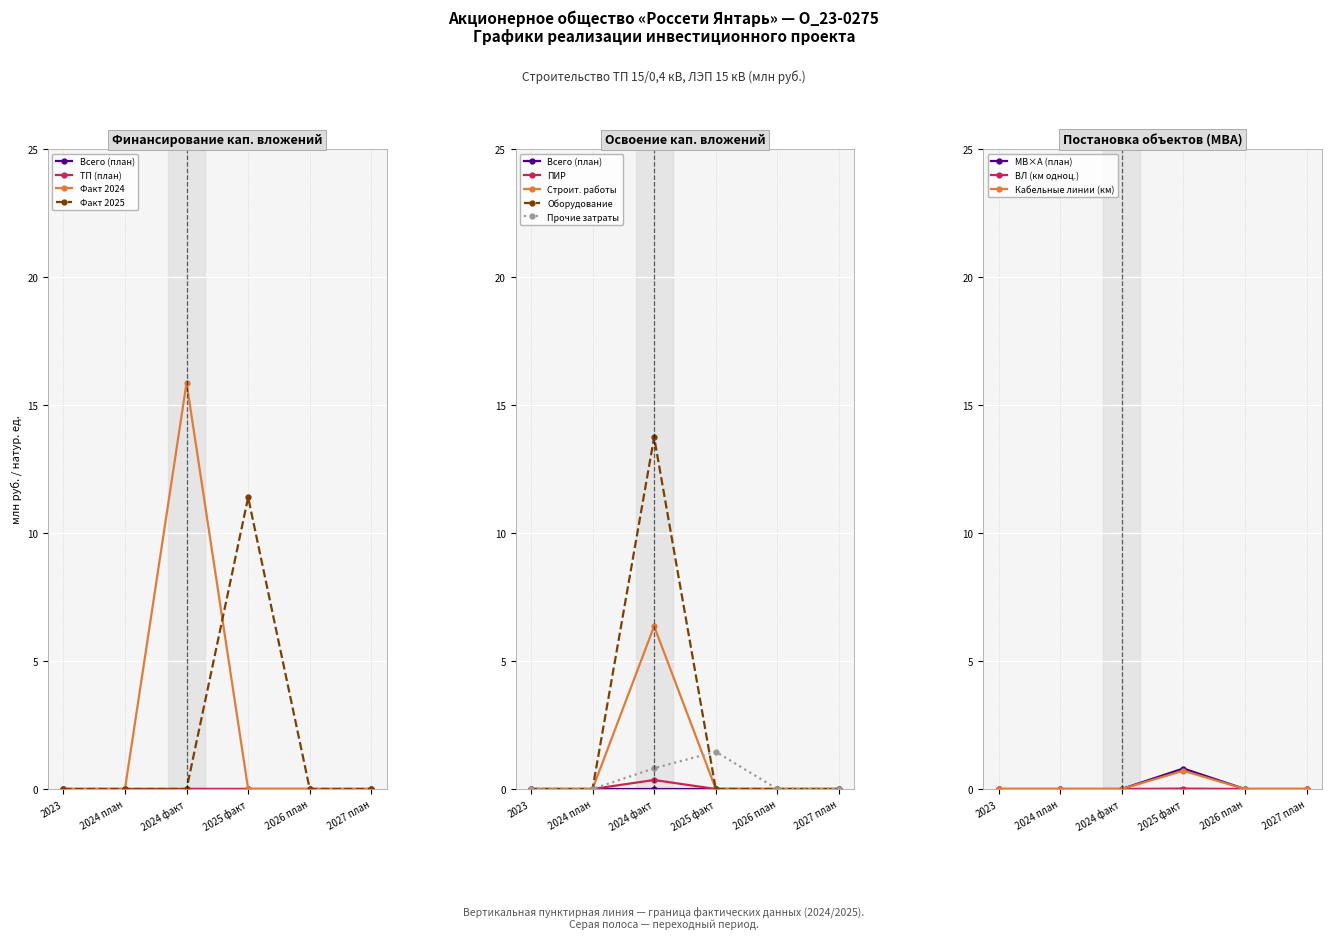

What is the average value of the Финансирование (факт 2024) series?

0.1